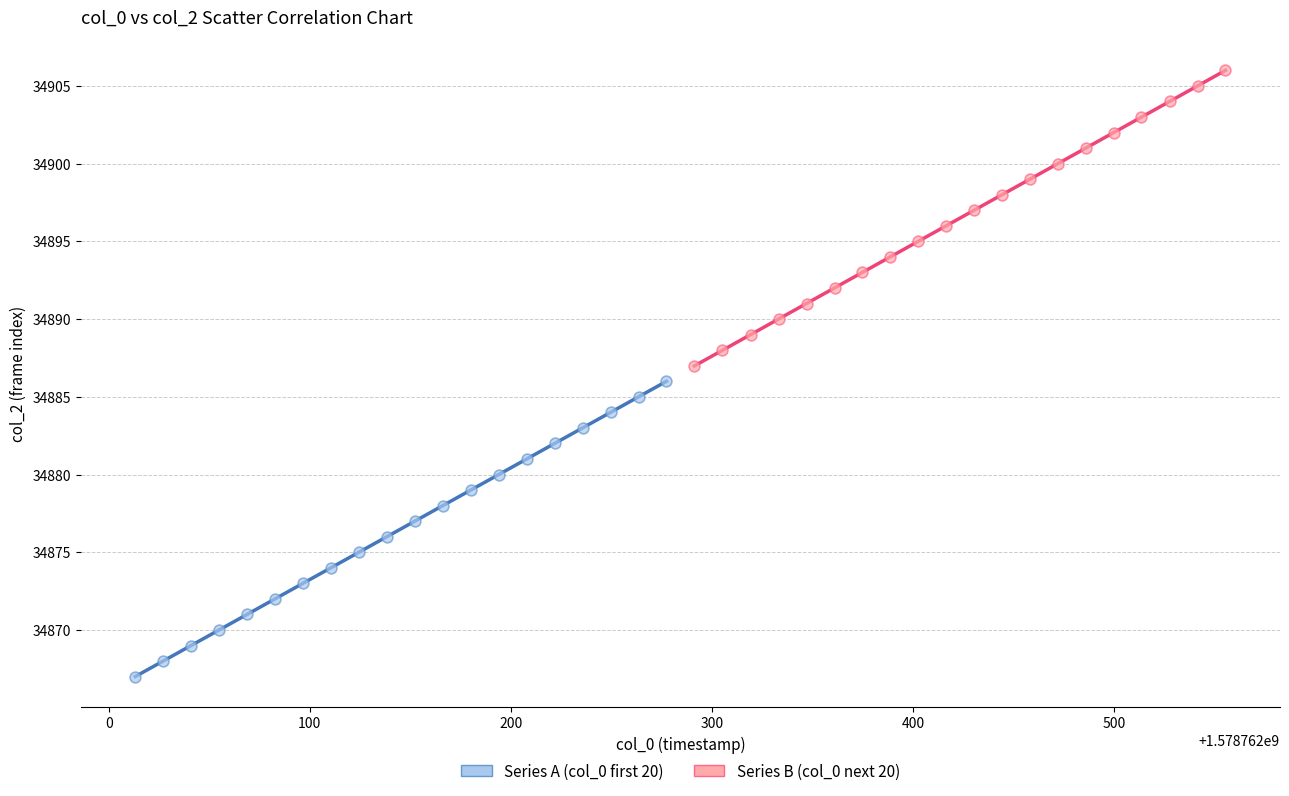

Which series contains the lowest Y value?

Series A (col_0 first 20)